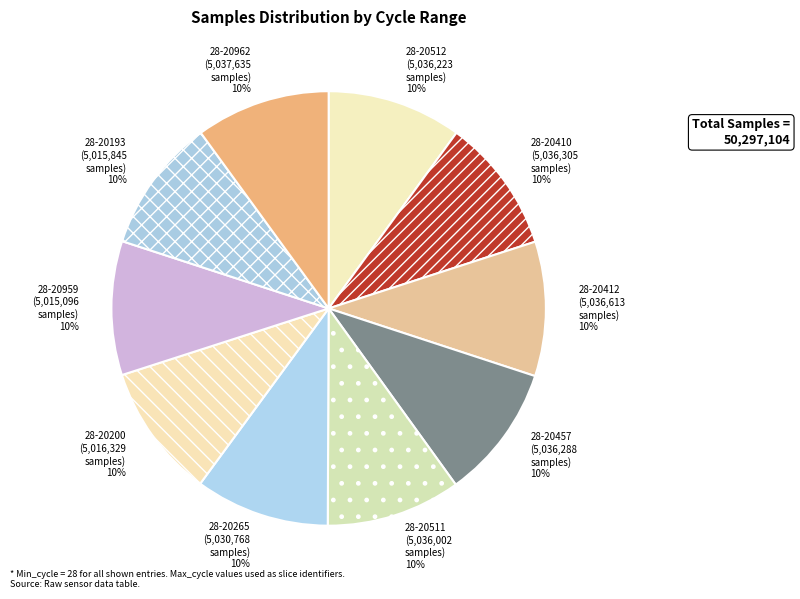

Does 28-20265 account for over 50% of the chart?

No